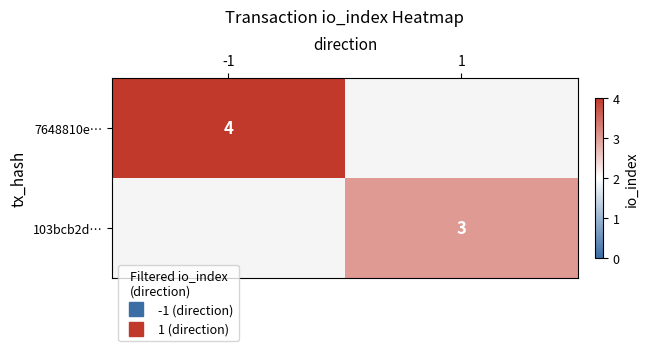

How many values in the 103bcb2d… series are below 3?

1